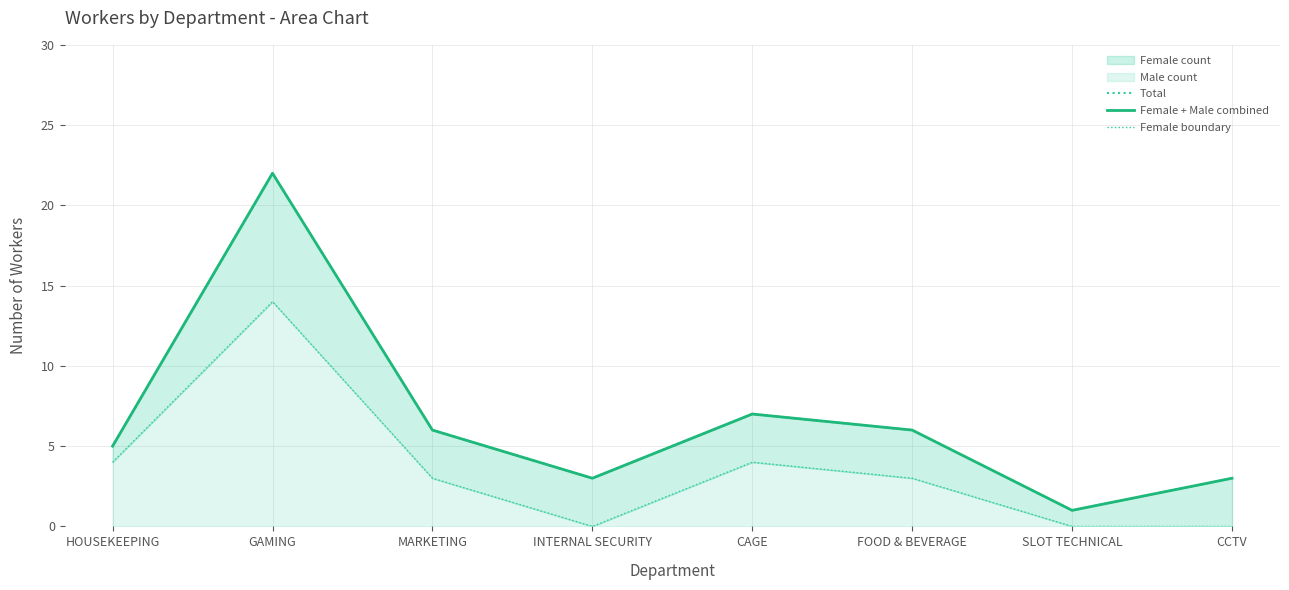

Which series has the largest total across all categories?

Total